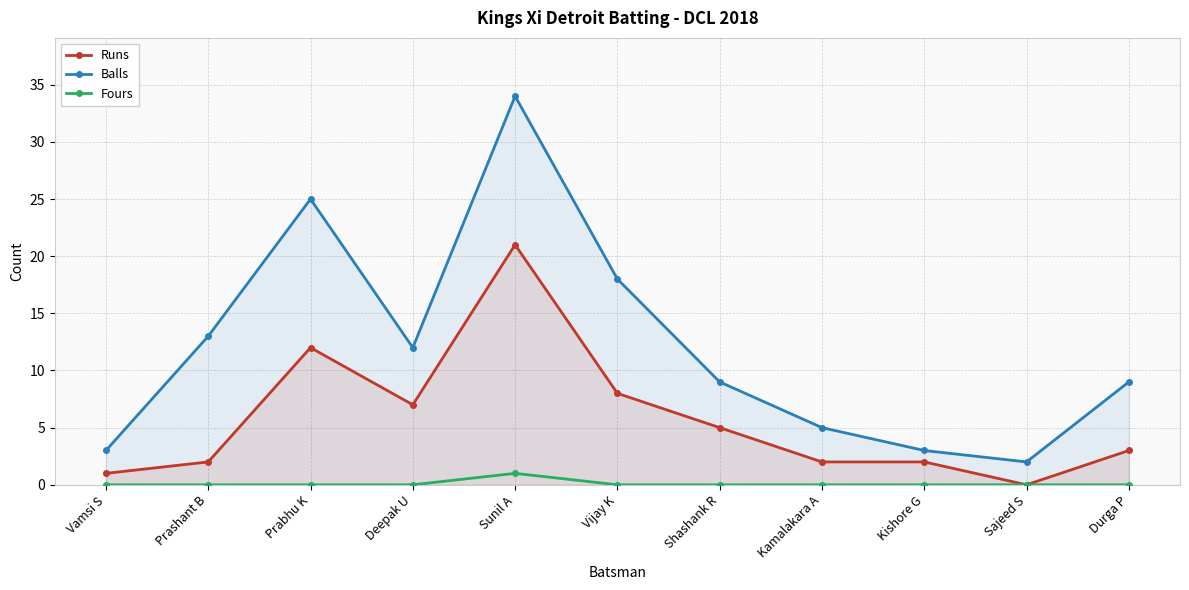

What position from the left is Kamalakara A?

8